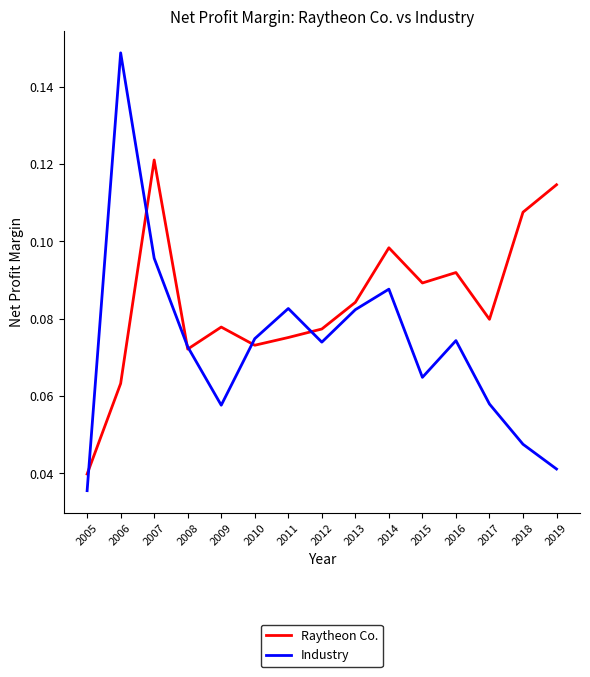

True or false: Raytheon Co. has a value of 0.2 at 2007.

False